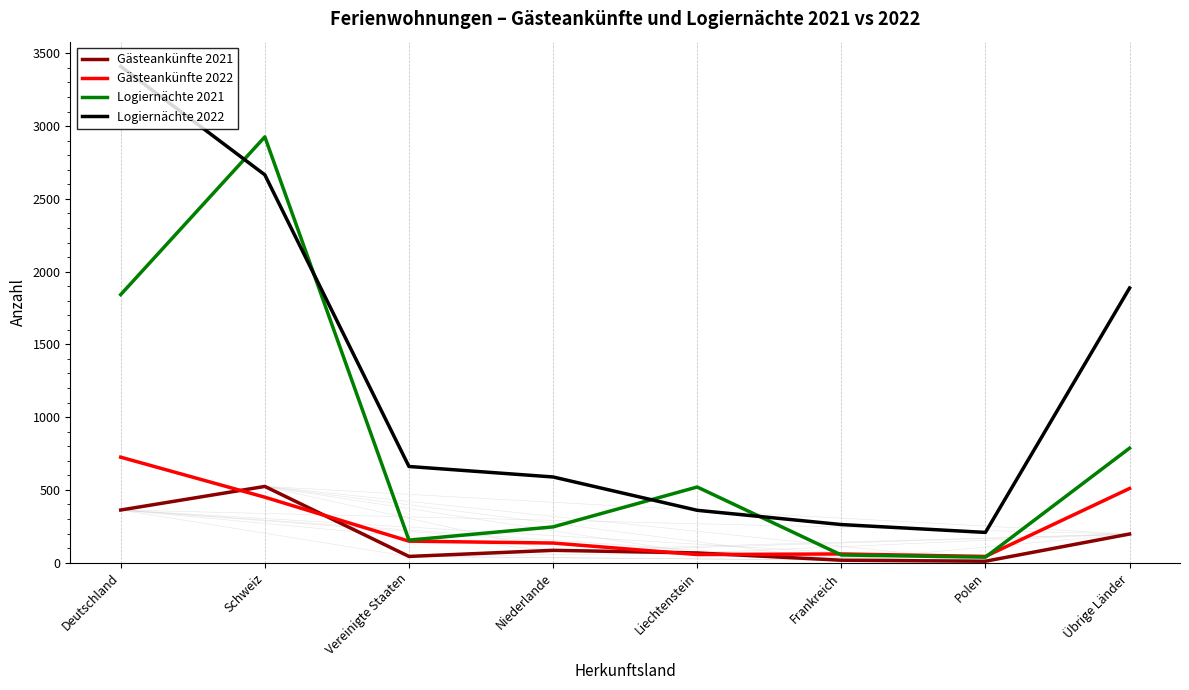

What is the difference between the maximum and minimum values in the Gästeankünfte 2022 series?

682